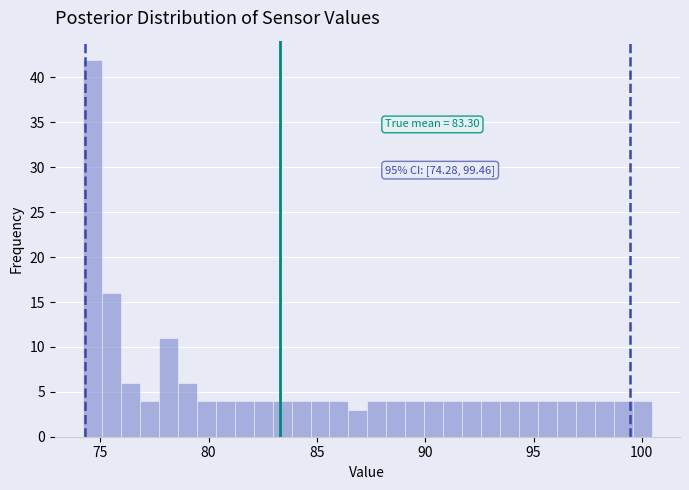

Read against the x-axis, roughly where is the centre of the tallest bar?

74.5